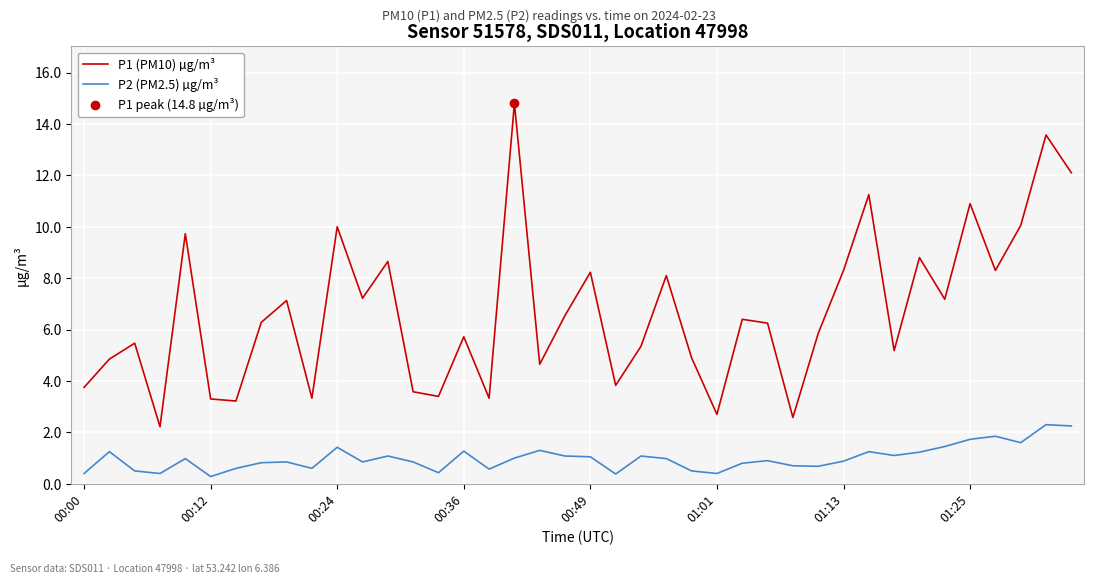

True or false: P1 (PM10) µg/m³ and P2 (PM2.5) µg/m³ intersect in this chart.

False